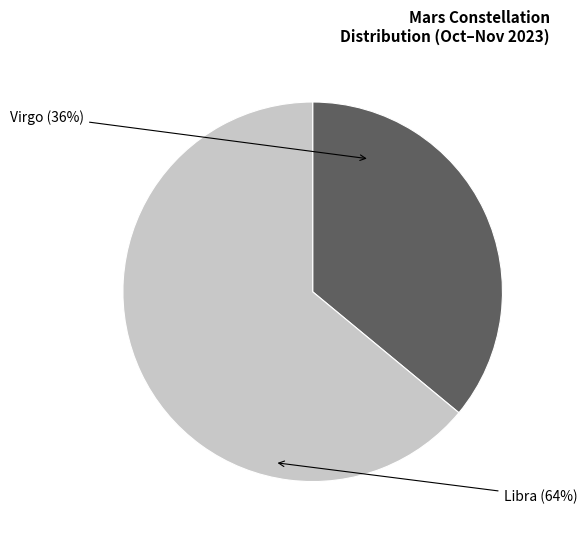

Which category has the biggest portion of the pie?

Libra